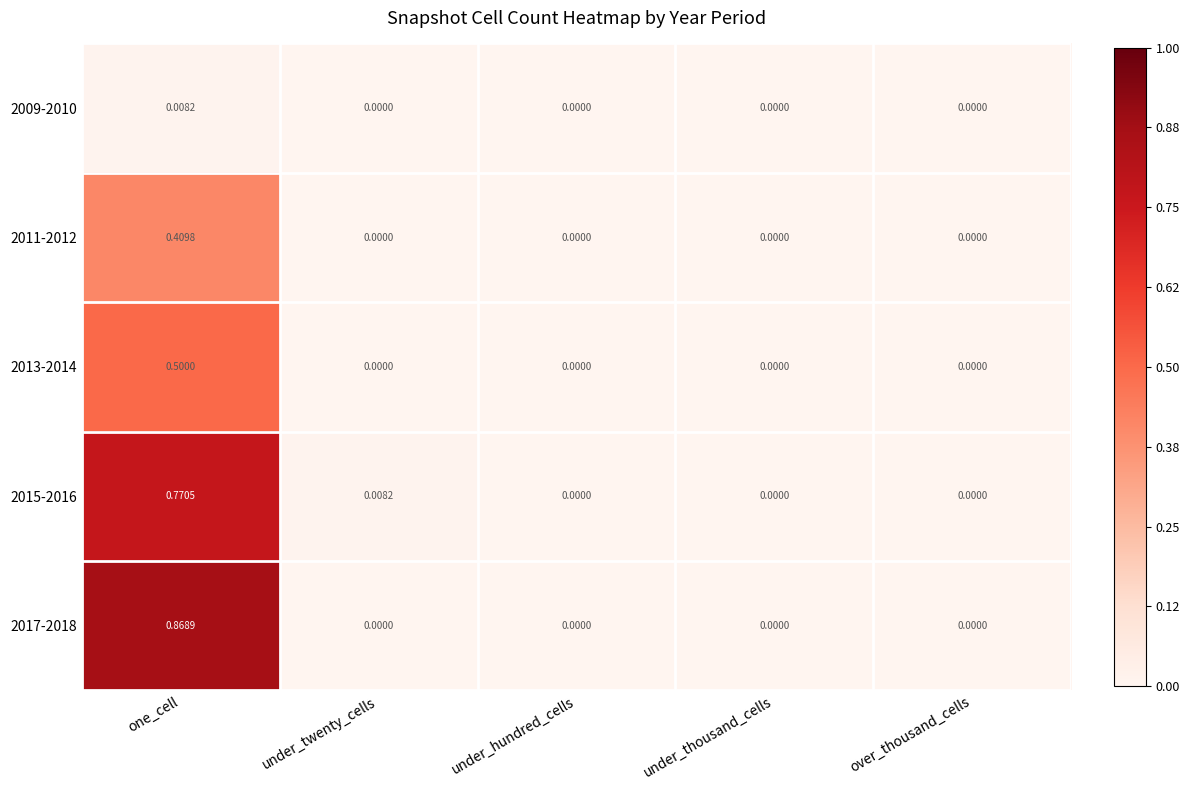

At which category is the sum across all series the highest?

one_cell